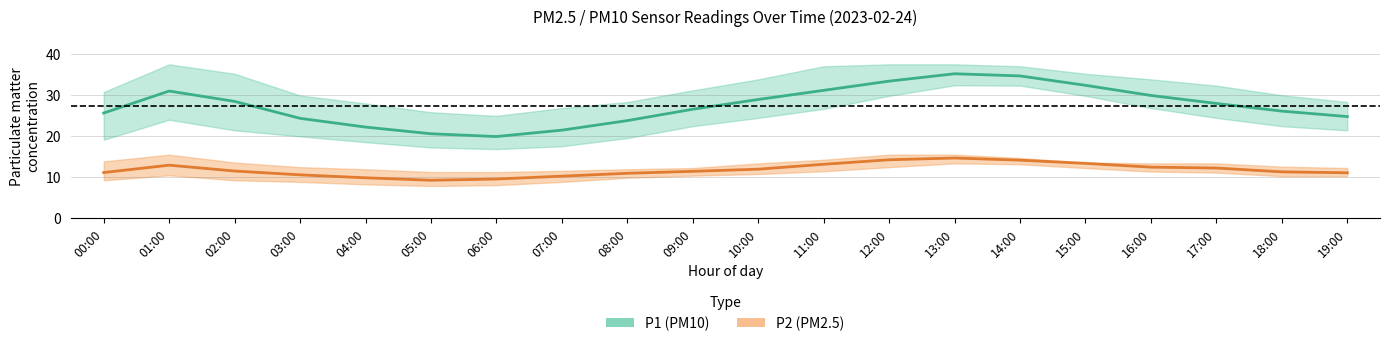

What is the difference between the P1 (PM10) mean values at 18:00 and 19:00?

1.3